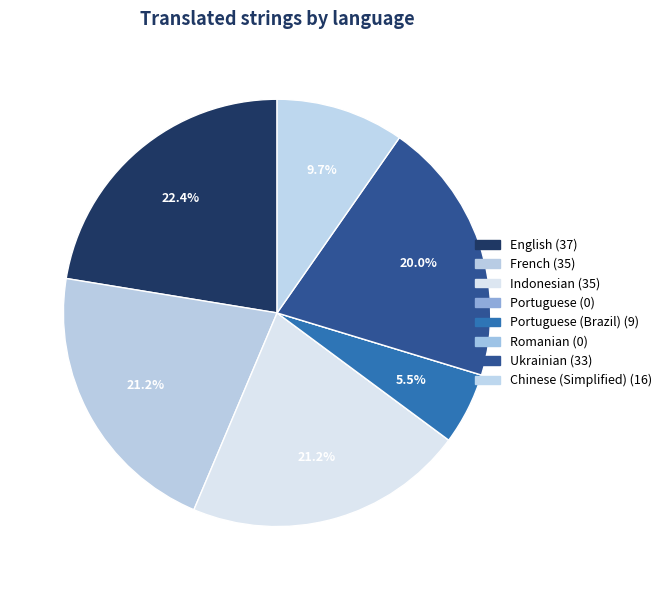

Which category has the biggest portion of the pie?

English